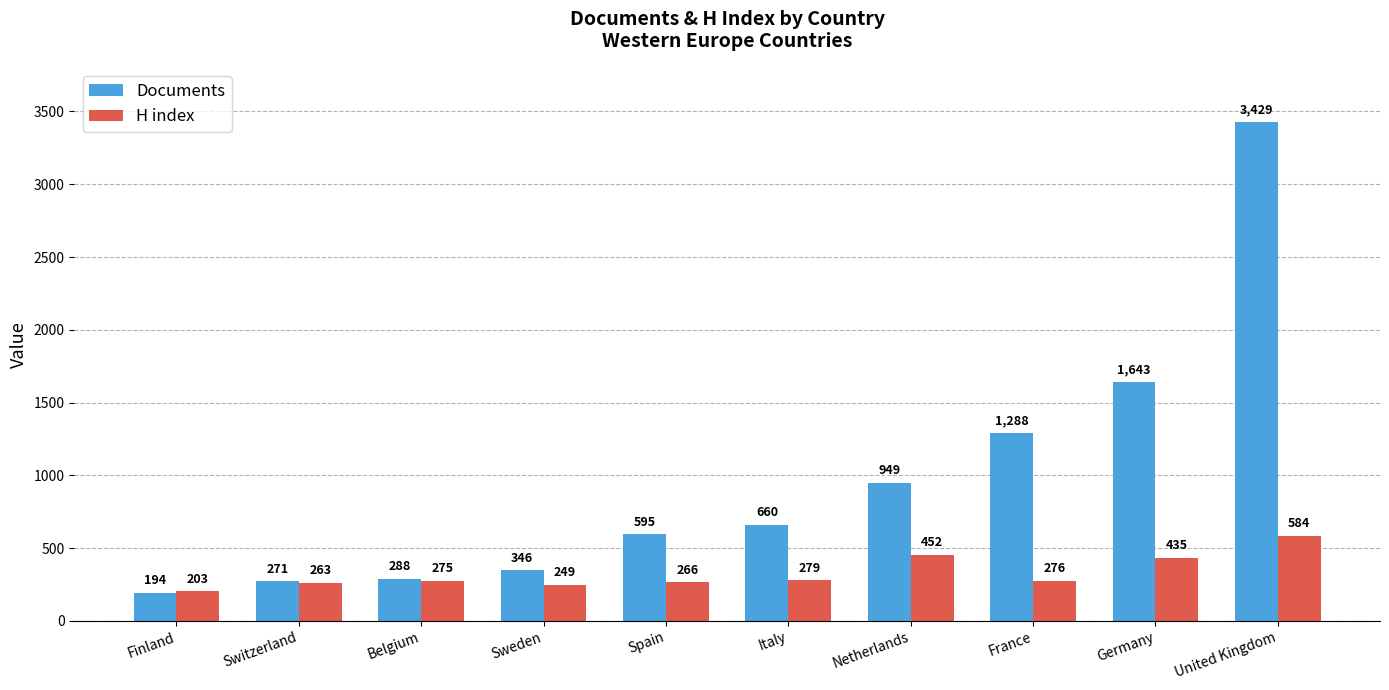

What is the difference between the second highest and minimum values in the Documents series?

1449